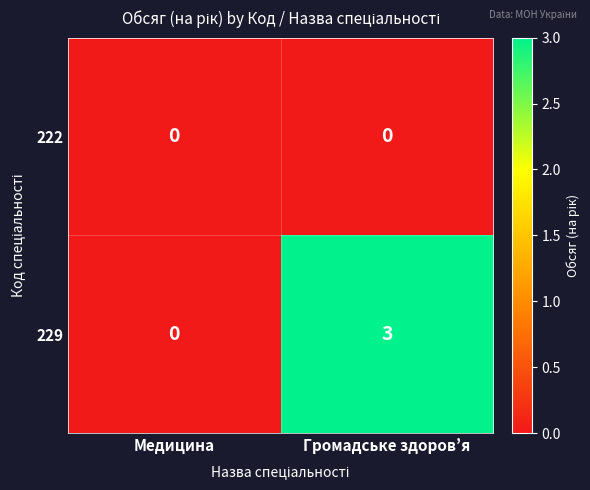

Reading left to right, what are all the values shown in this chart?

222: Медицина=0	Громадське здоров’я=0
229: Медицина=0	Громадське здоров’я=3